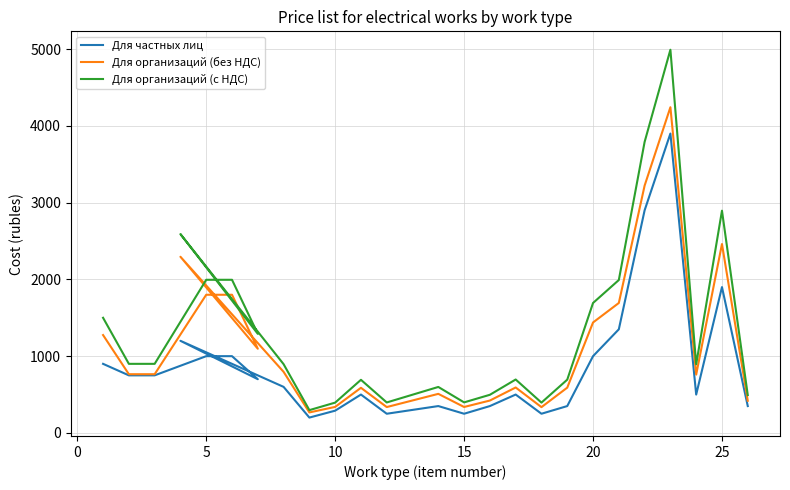

What are all the series names shown in the legend?

Для частных лиц, Для организаций (без НДС), Для организаций (с НДС)